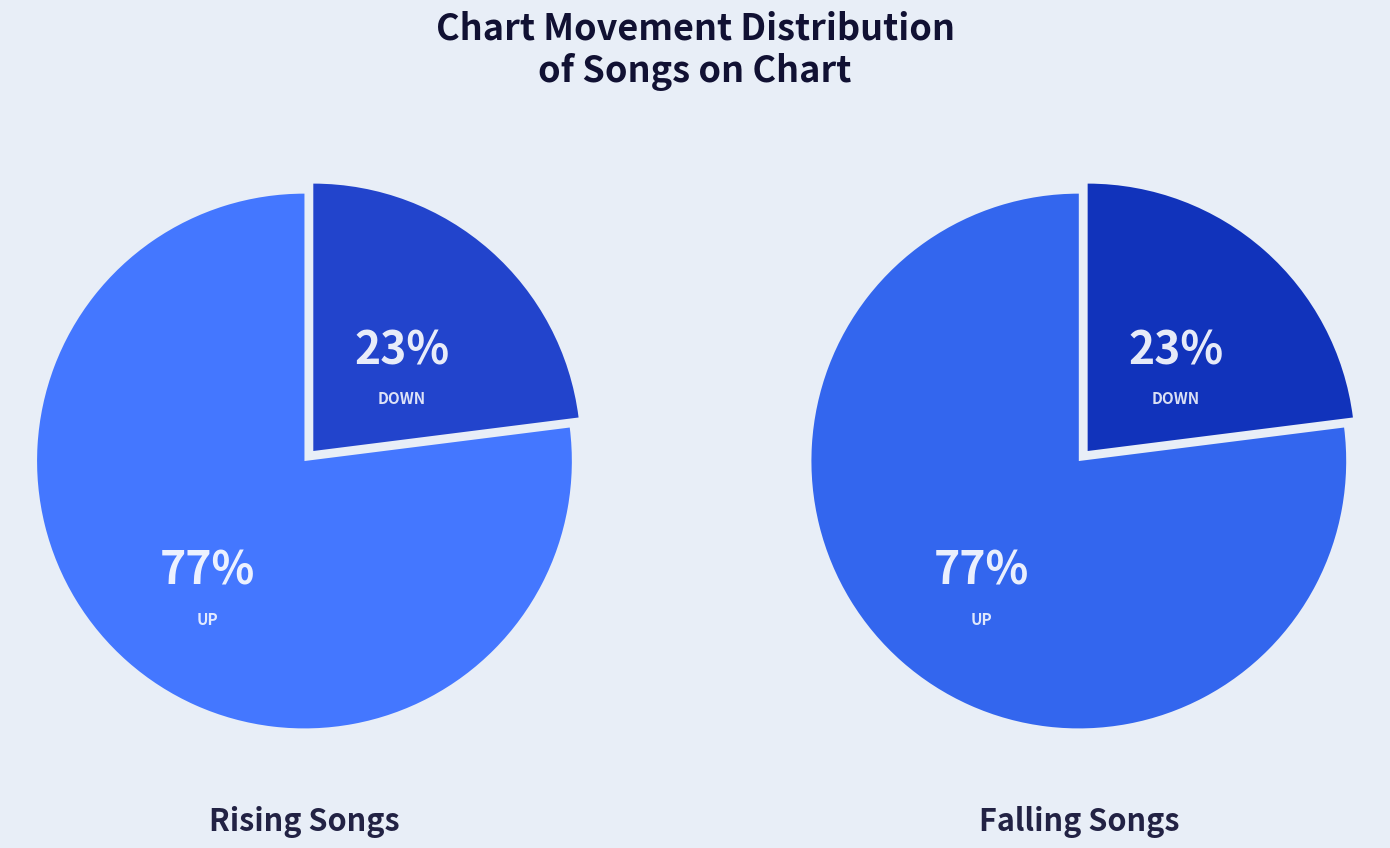

Does any single category account for the majority?

Yes